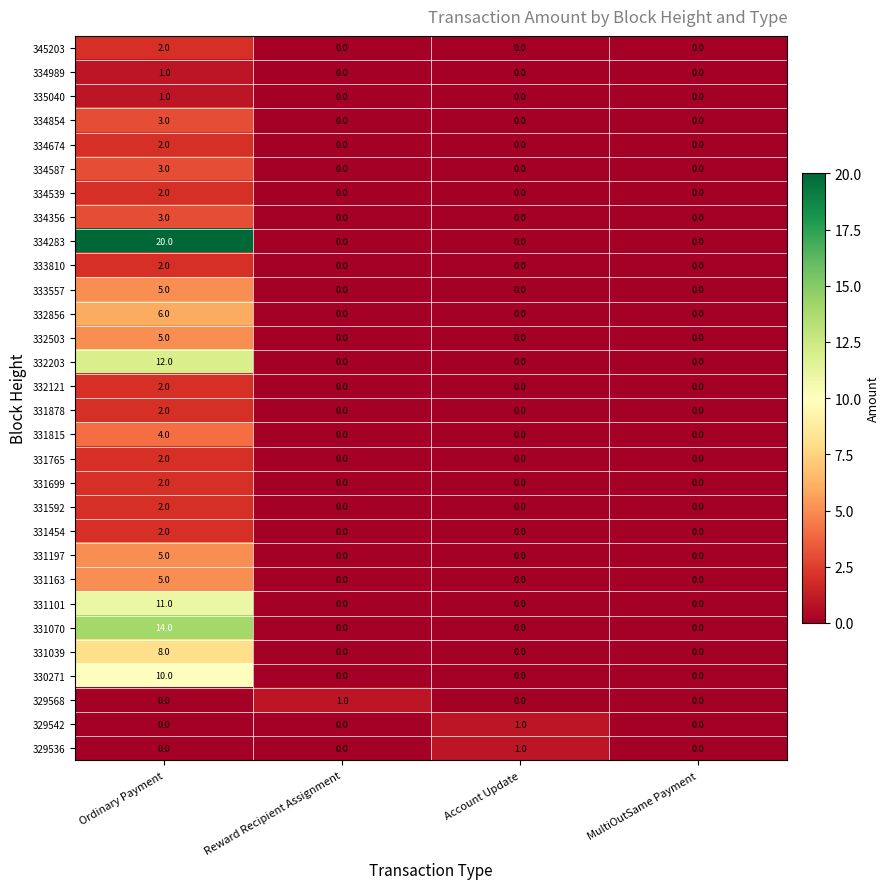

Is it true that 334356 equals 3 at Ordinary Payment?

True